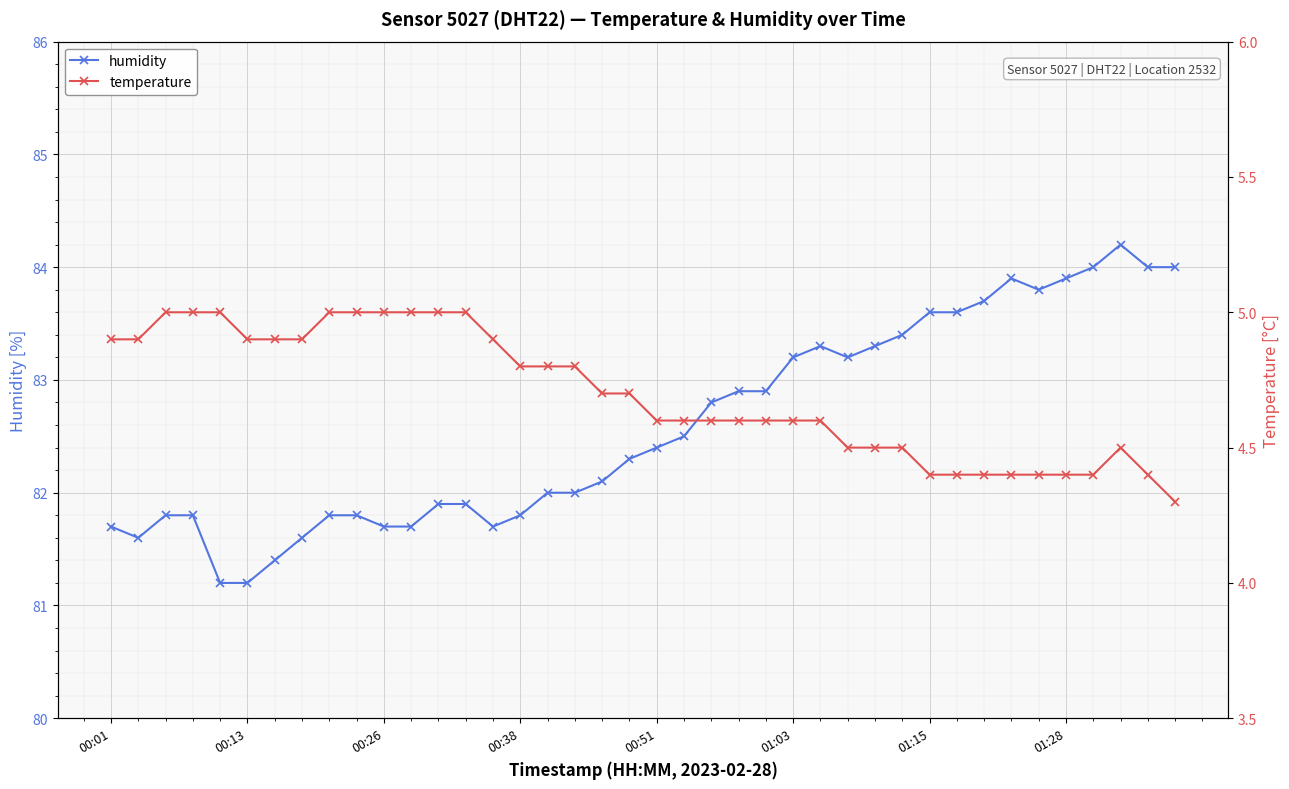

True or false: humidity has more than 0 interior local peaks.

True